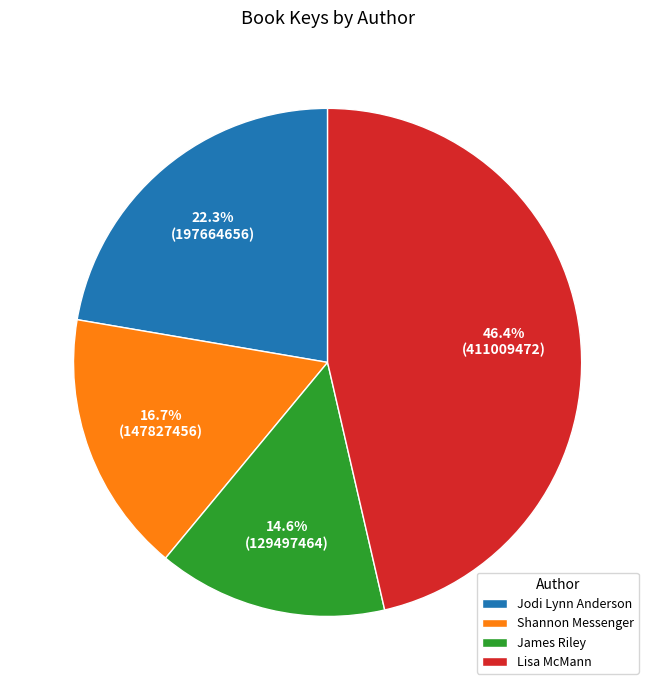

What is the total percentage of James Riley and Shannon Messenger?

31.3%